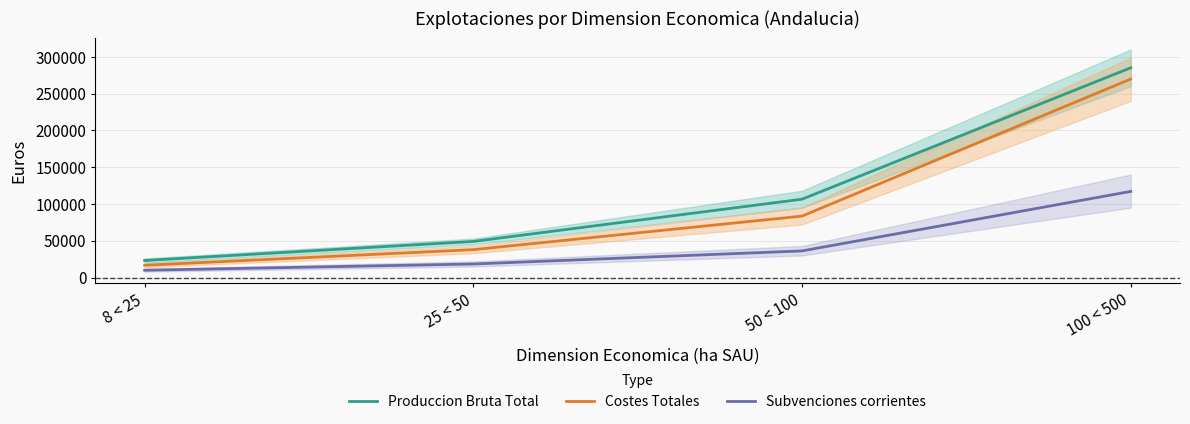

Is it true that Produccion Bruta Total equals 285113 at 100 < 500?

True